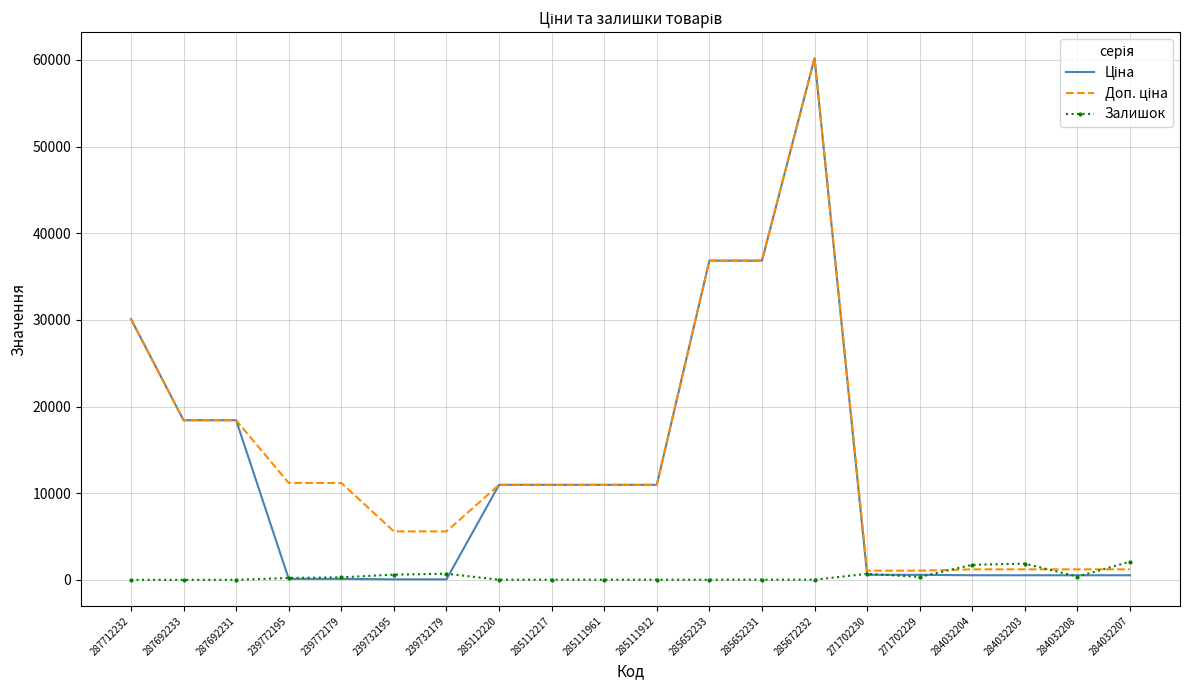

At which category is the sum across all series the highest?

285672232